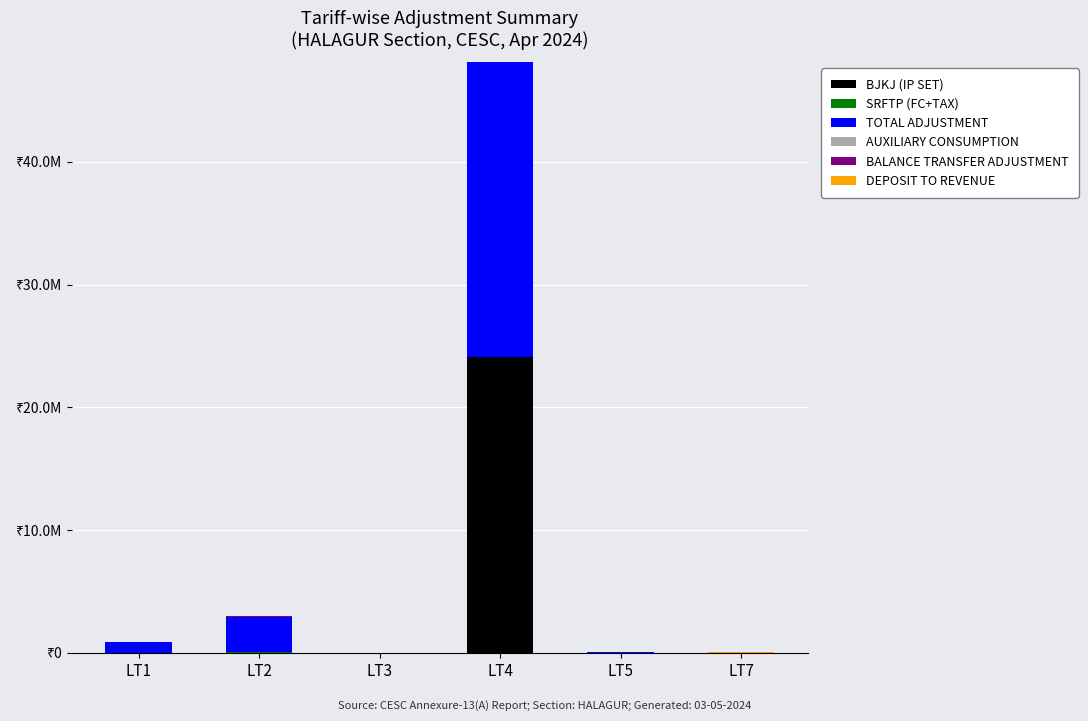

What is the approximate value of TOTAL ADJUSTMENT at LT5?

12059.9